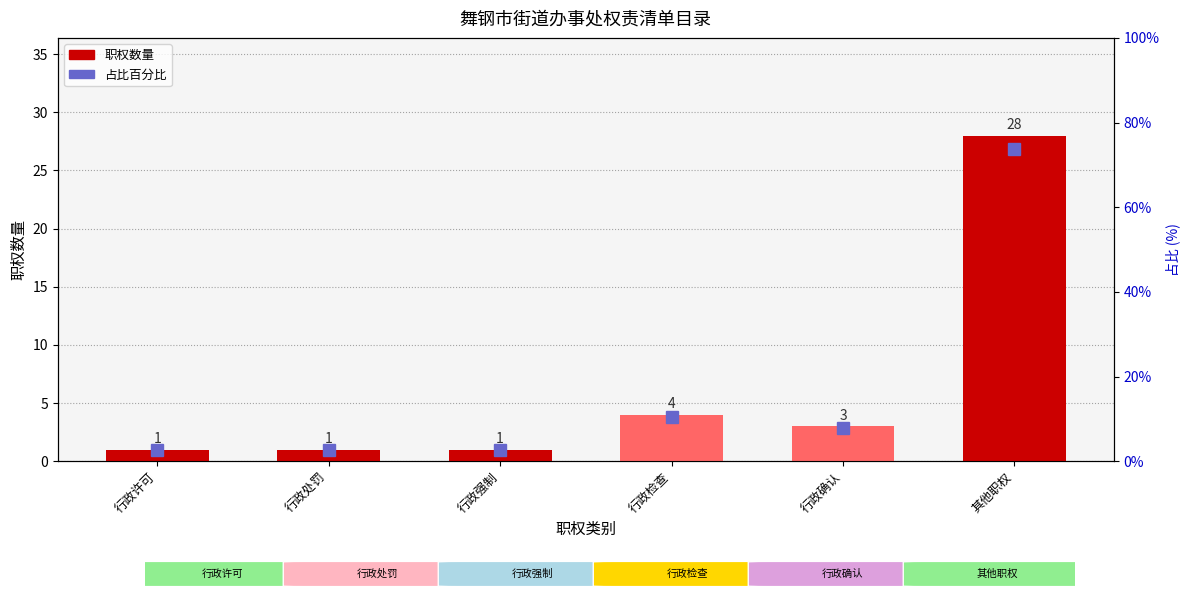

What position from the left is 行政确认?

5